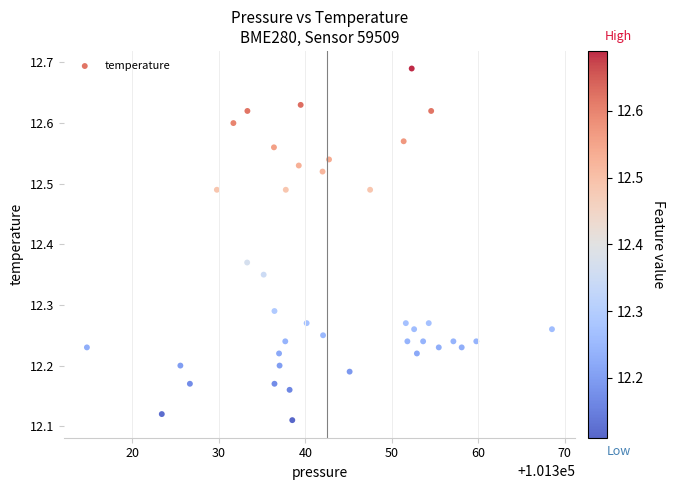

What is the range of Y values (max minus min)?

0.6